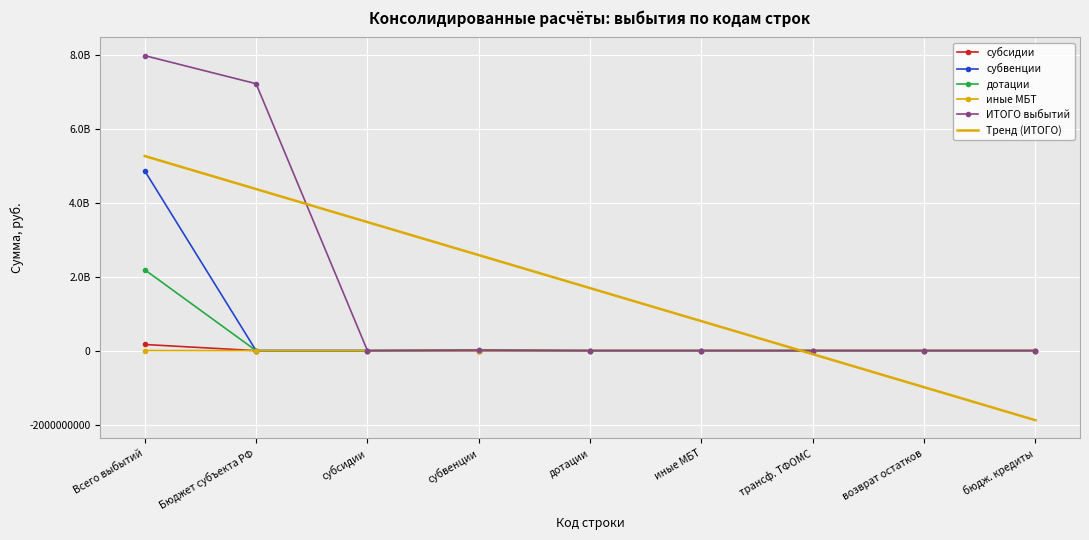

Reading left to right, list all the values displayed in this chart.

субсидии: Всего выбытий=166191225.3	Бюджет субъекта РФ=0.0	субсидии=0.0	субвенции=0.0	дотации=0.0	иные МБТ=0.0	трансф. ТФОМС=0.0	возврат остатков=0.0	бюдж. кредиты=0.0
субвенции: Всего выбытий=4862340059.9	Бюджет субъекта РФ=0.0	субсидии=0.0	субвенции=0.0	дотации=0.0	иные МБТ=0.0	трансф. ТФОМС=0.0	возврат остатков=0.0	бюдж. кредиты=0.0
дотации: Всего выбытий=2187767660.0	Бюджет субъекта РФ=0.0	субсидии=0.0	субвенции=16662073.0	дотации=0.0	иные МБТ=0.0	трансф. ТФОМС=0.0	возврат остатков=0.0	бюдж. кредиты=0.0
иные МБТ: Всего выбытий=2991720.9	Бюджет субъекта РФ=0.0	субсидии=0.0	субвенции=0.0	дотации=0.0	иные МБТ=0.0	трансф. ТФОМС=0.0	возврат остатков=0.0	бюдж. кредиты=0.0
ИТОГО выбытий: Всего выбытий=7978995575.1	Бюджет субъекта РФ=7219568668.8	субсидии=0.0	субвенции=16662073.0	дотации=0.0	иные МБТ=0.0	трансф. ТФОМС=0.0	возврат остатков=0.0	бюдж. кредиты=0.0
Тренд (ИТОГО): Всего выбытий=5263337393.9	Бюджет субъекта РФ=4370148220.9	субсидии=3476959047.9	субвенции=2583769874.9	дотации=1690580701.9	иные МБТ=797391528.9	трансф. ТФОМС=-95797644.1	возврат остатков=-988986817.1	бюдж. кредиты=-1882175990.1